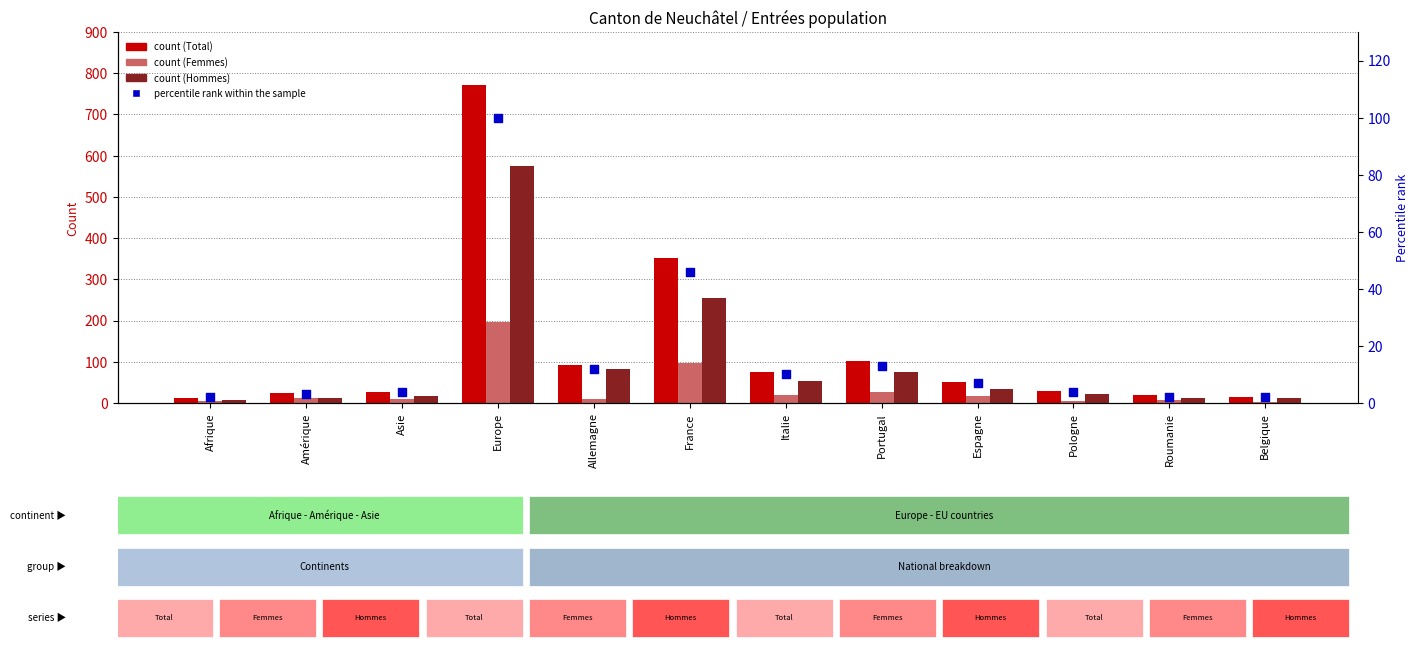

Is the value of Femmes at Europe greater than the value of Hommes at Allemagne?

Yes